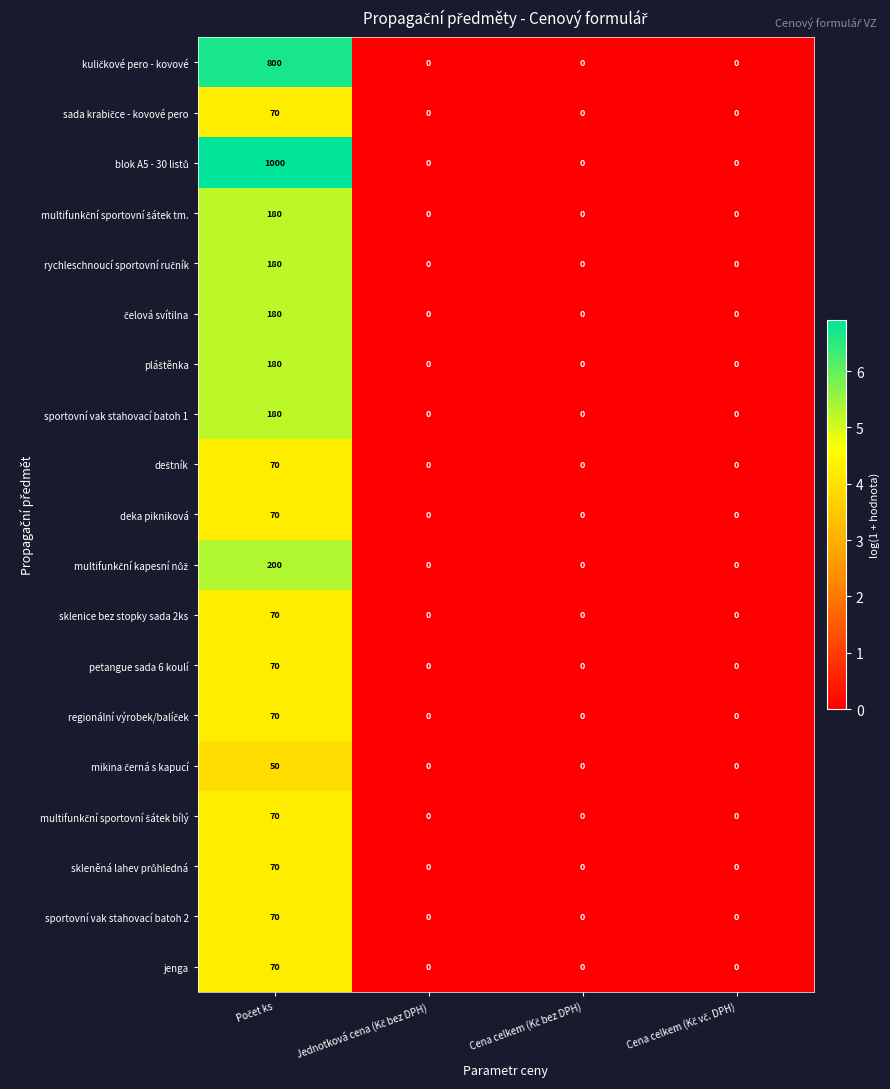

What is the average value of the petangue sada 6 koulí series?

18